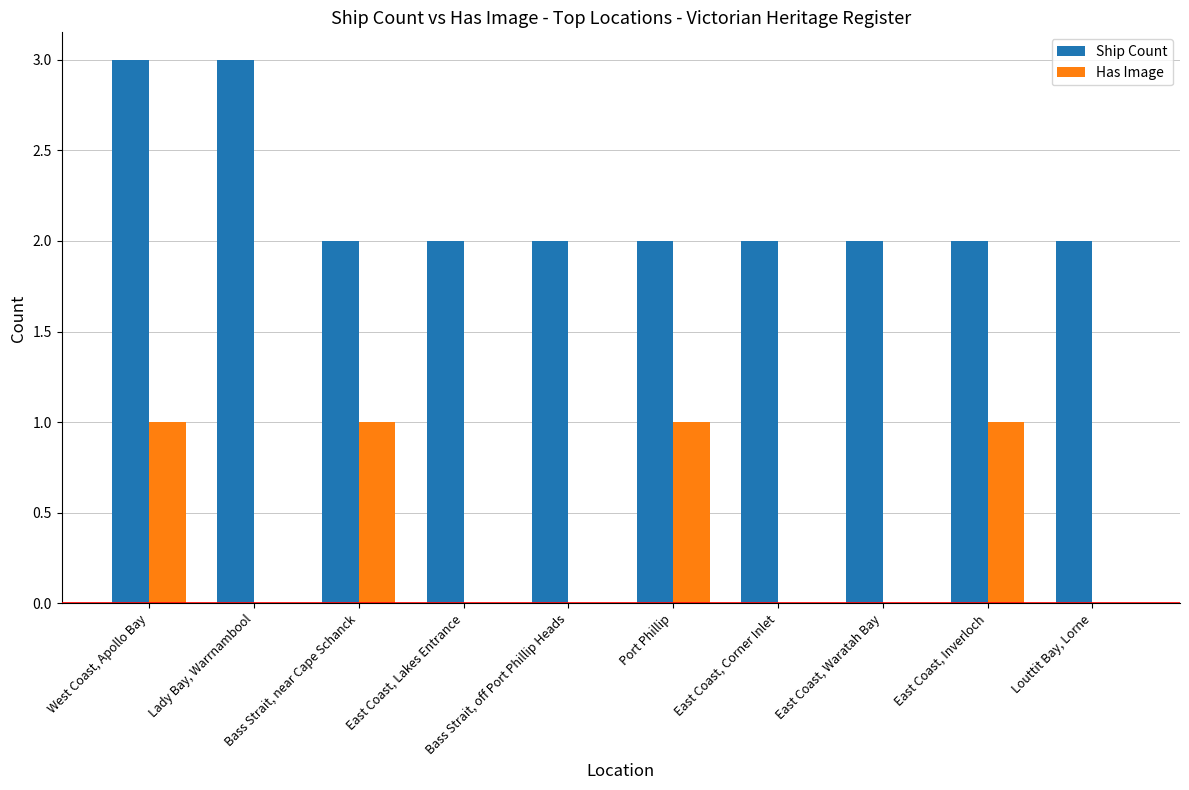

What is the maximum value for Ship Count?

3